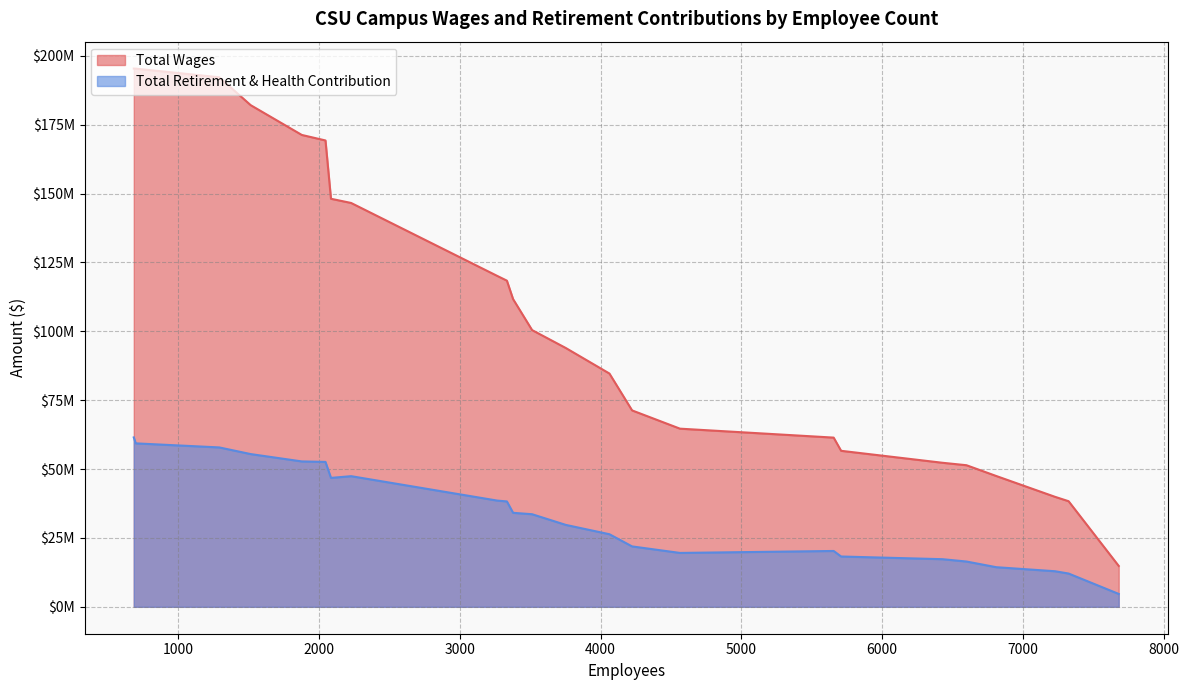

True or false: Total Wages has more than 2 points higher than both neighbors.

False